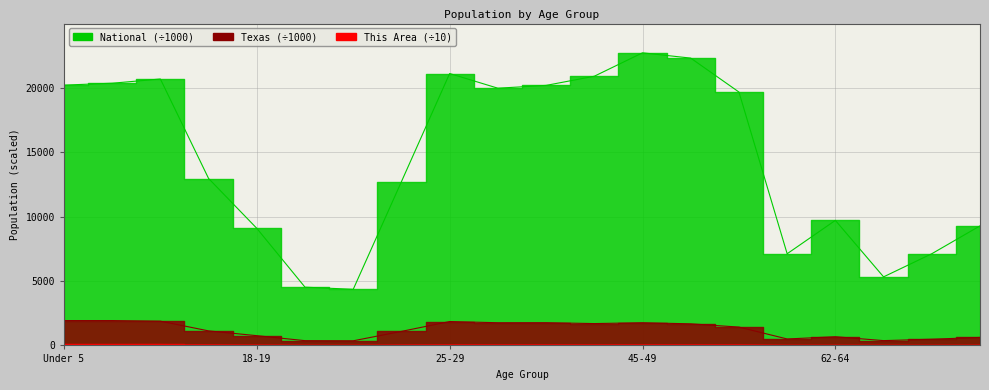

Is it true that This Area equals 11.4 at 65-66?

True